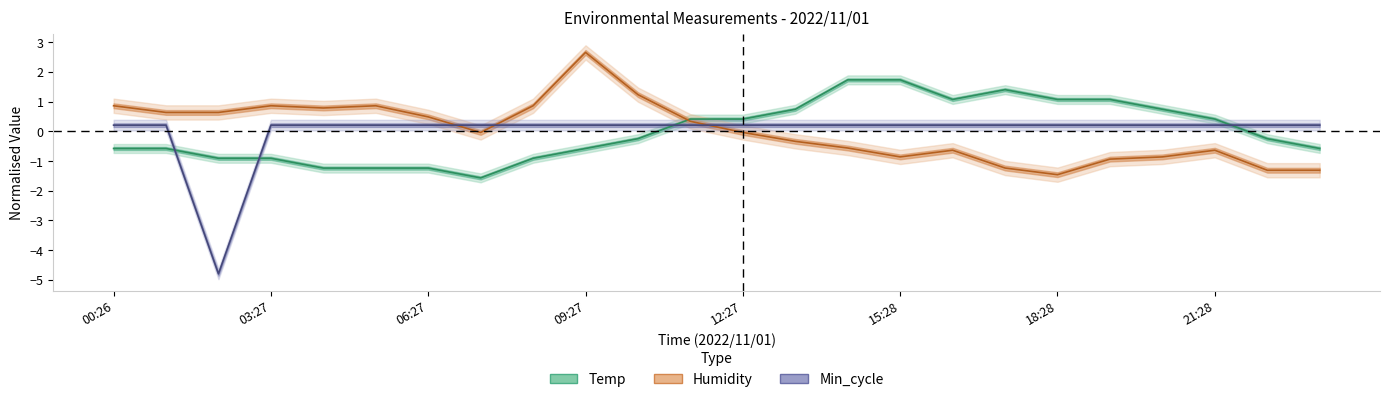

Which series has the widest spread of values?

Min_cycle